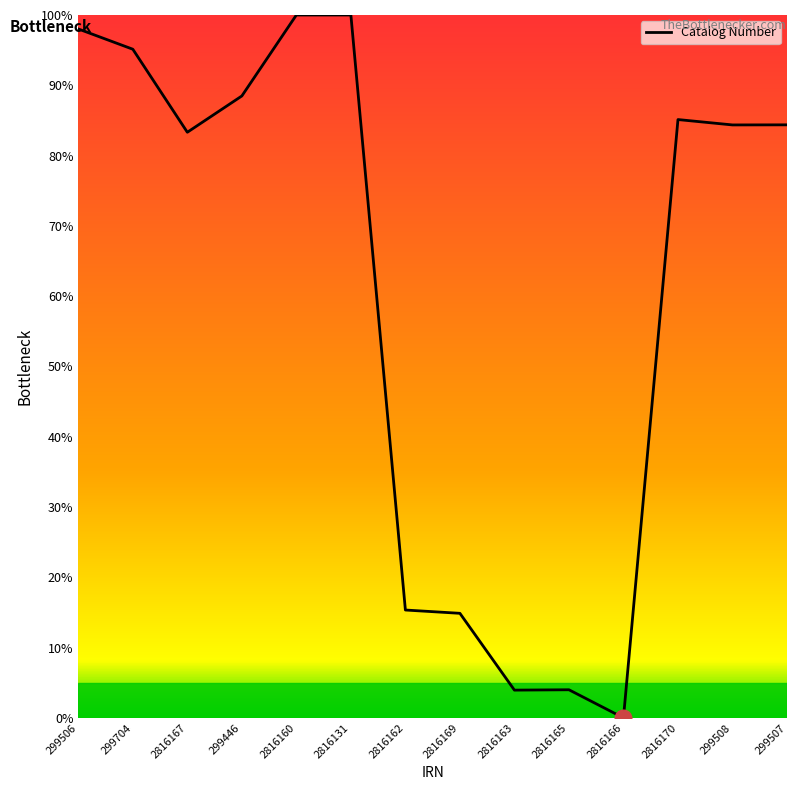

How many values are above zero?

13